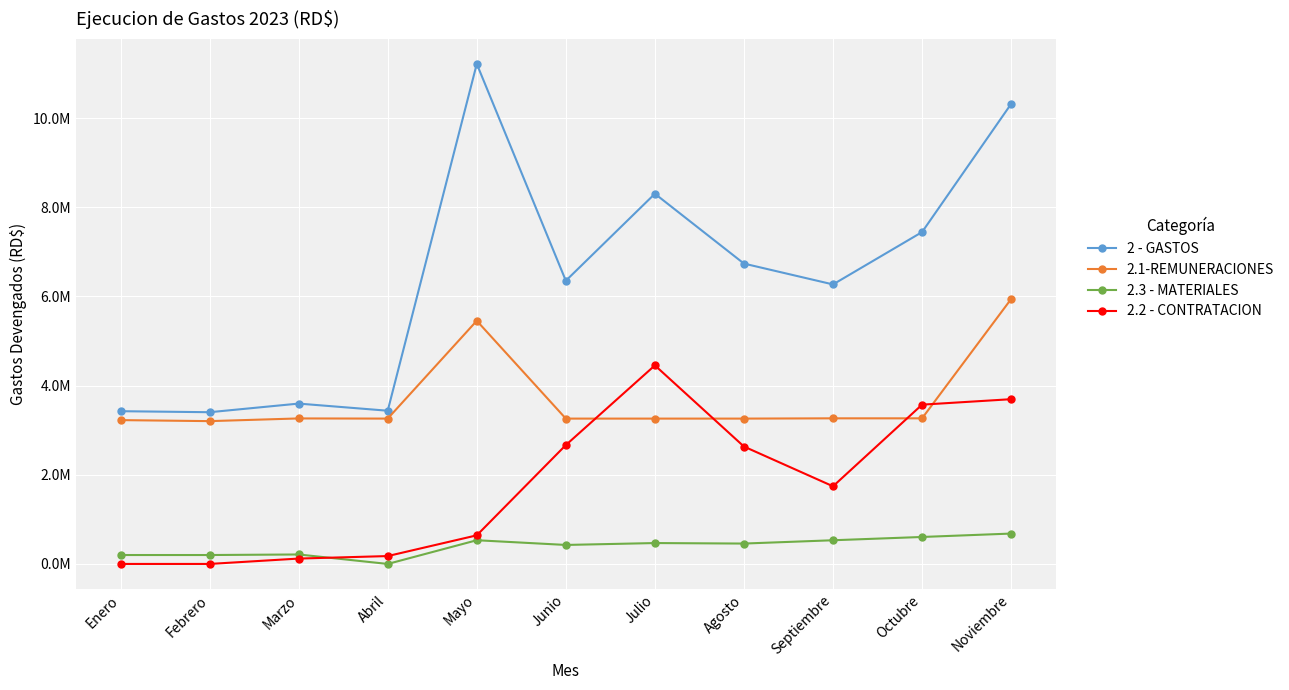

Reading right to left, transcribe all the data shown in this chart.

2 - GASTOS: 10320483.7	7445306.5	6270716.2	6738154.8	8305193.6	6353606.0	11218323.7	3437302.1	3597397.1	3403853.4	3426789.6
2.1-REMUNERACIONES: 5942916.5	3266666.5	3266666.5	3260666.5	3260666.5	3260666.5	5455408.5	3260666.5	3264438.1	3203853.4	3226789.6
2.3 - MATERIALES: 681470.5	605064.9	531343.1	457275.8	468645.8	426127.4	531903.8	0.0	212400.0	200000.0	200000.0
2.2 - CONTRATACION: 3696096.6	3573575.2	1741987.6	2633885.4	4454510.5	2666812.0	641811.4	176635.6	120559.0	0.0	0.0